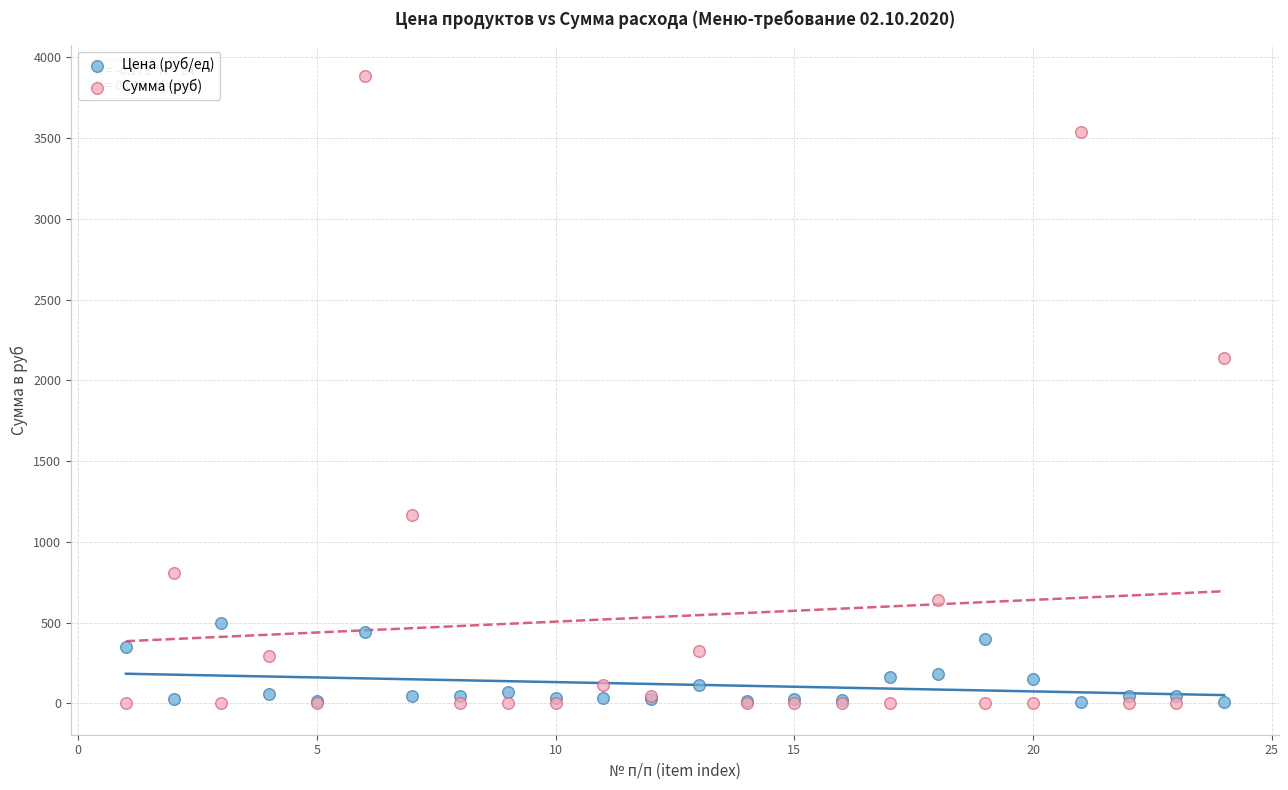

Which series contains the highest Y value?

Сумма (руб)